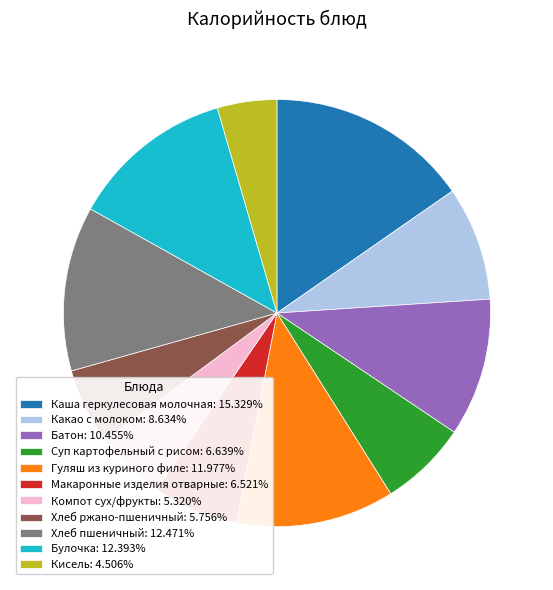

The Батон slice represents 1% of the pie. True or false?

False